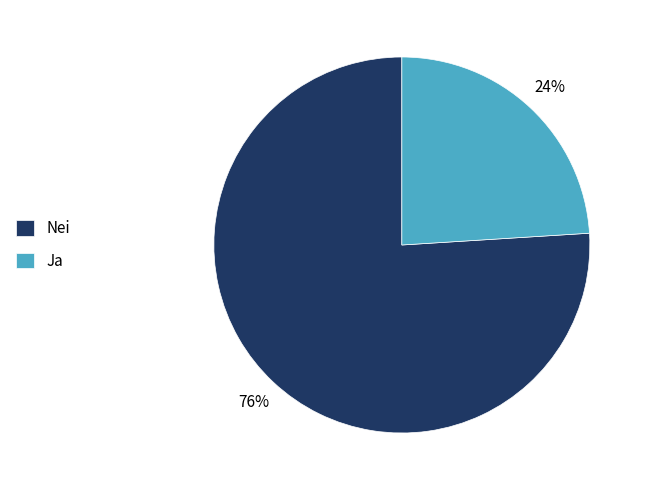

Combined, do Nei and Ja account for over 50%?

Yes